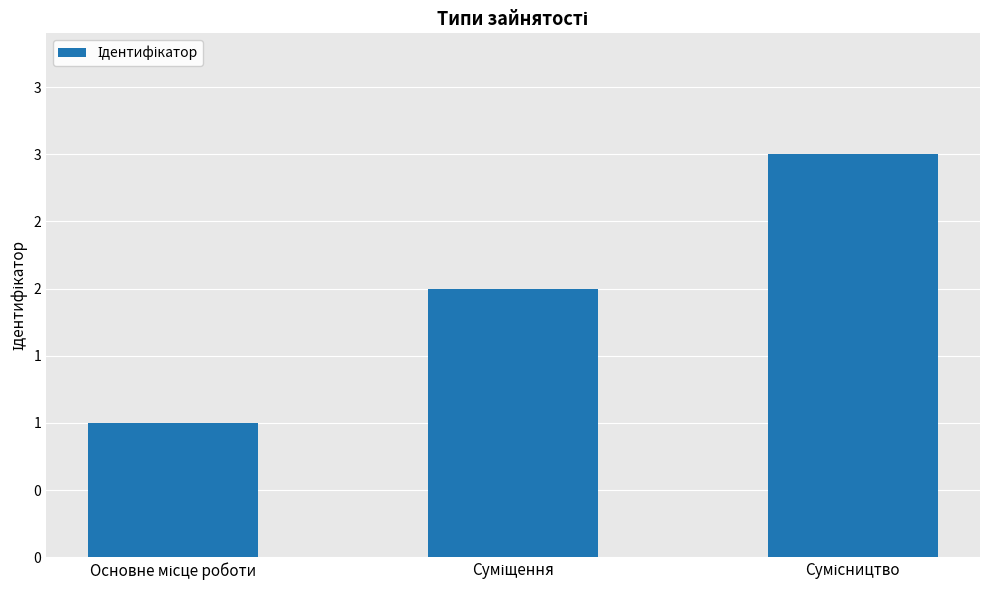

What position from the right is Суміщення?

2